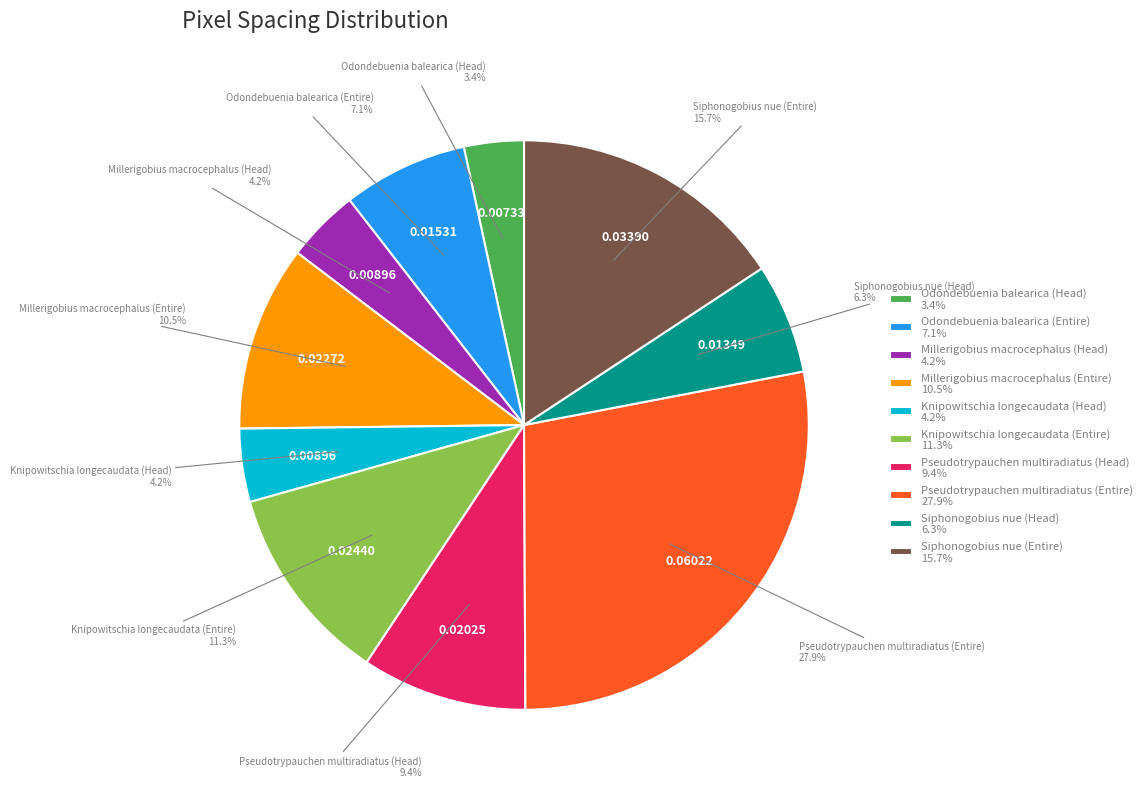

Combined, do Siphonogobius nue (Head) and Odondebuenia balearica (Head) account for over 50%?

No